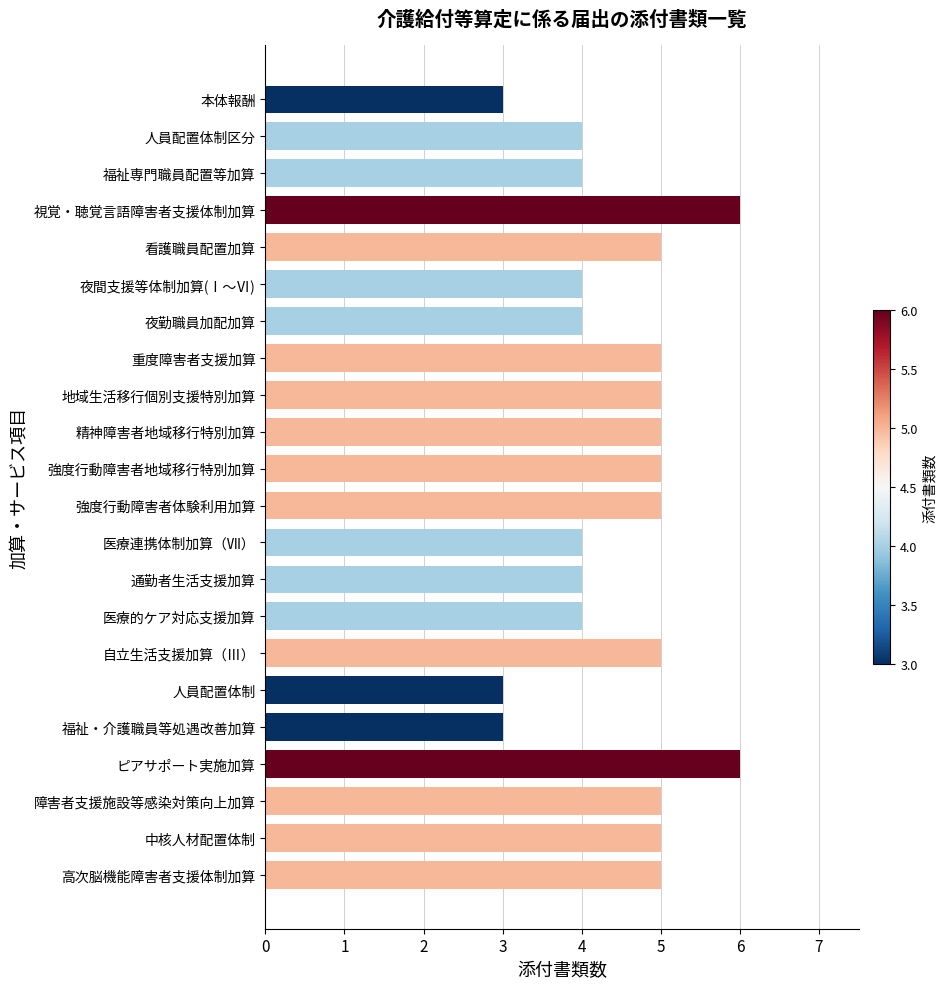

How many series are shown in this chart?

1